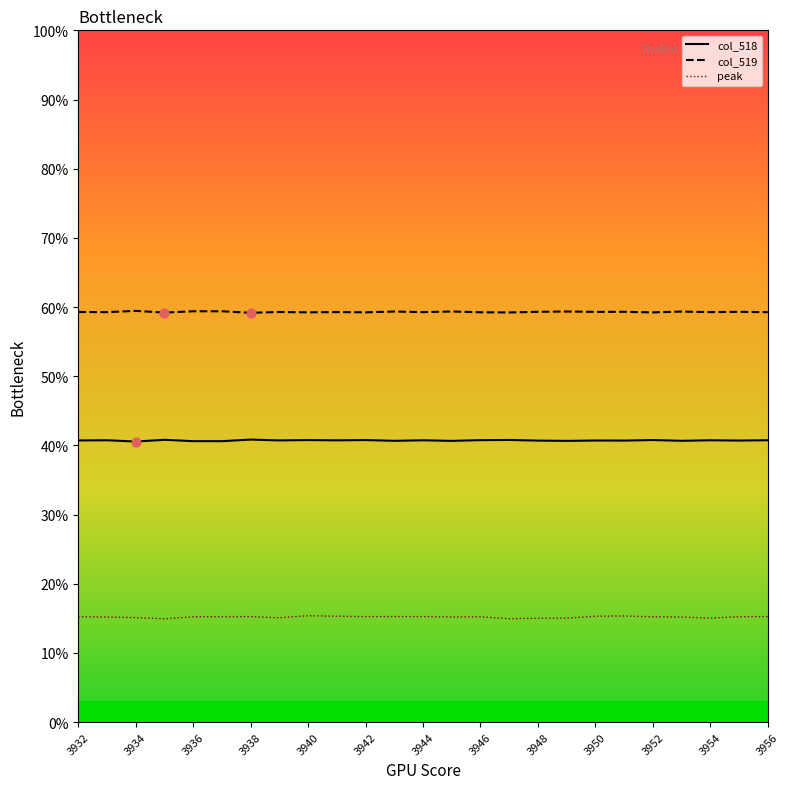

Which series has the largest total across all categories?

col_519